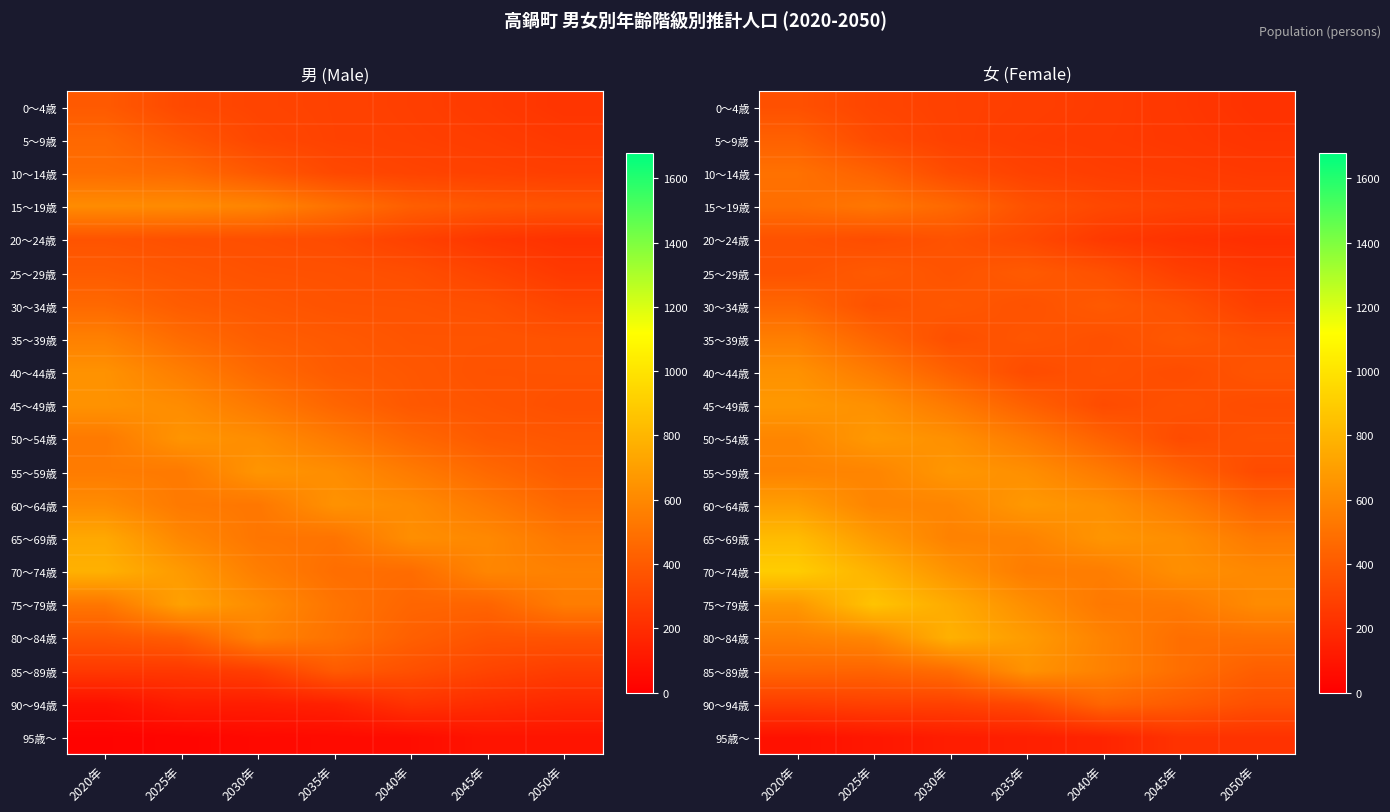

Which series has the largest total across all categories?

70～74歳